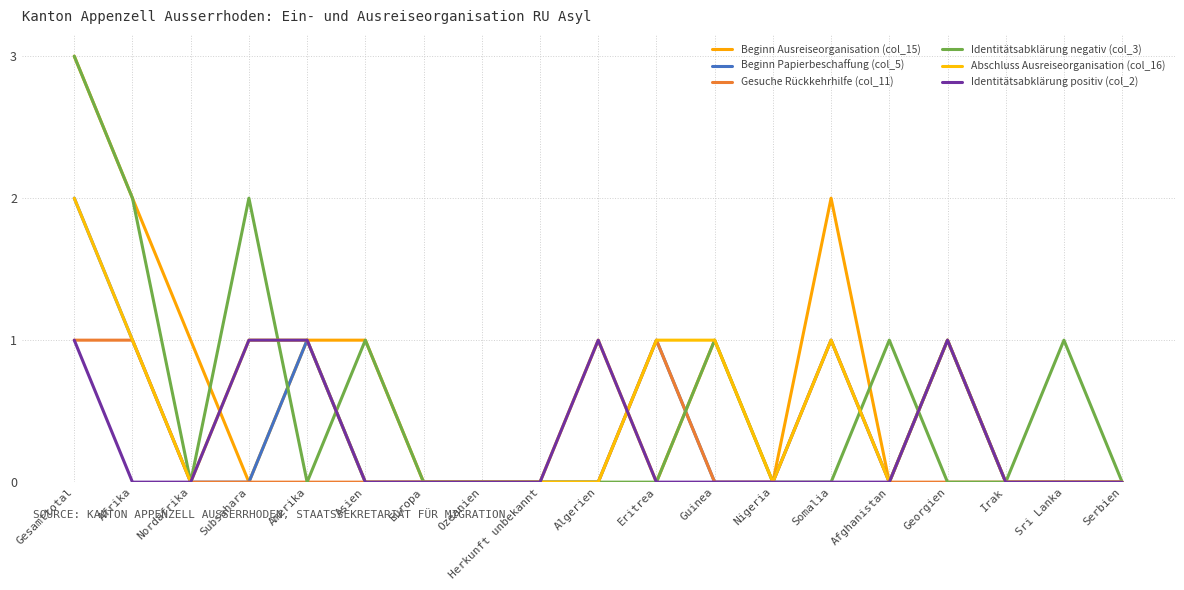

Reading right to left, list all the values displayed in this chart.

Beginn Ausreiseorganisation (col_15): 0	0	0	1	0	2	0	1	0	1	0	0	0	1	1	0	1	2	3
Beginn Papierbeschaffung (col_5): 0	0	0	1	0	1	0	0	1	0	0	0	0	0	1	0	0	1	2
Gesuche Rückkehrhilfe (col_11): 0	0	0	0	0	1	0	0	1	0	0	0	0	0	0	0	0	1	1
Identitätsabklärung negativ (col_3): 0	1	0	0	1	0	0	1	0	0	0	0	0	1	0	2	0	2	3
Abschluss Ausreiseorganisation (col_16): 0	0	0	1	0	1	0	1	1	0	0	0	0	0	1	1	0	1	2
Identitätsabklärung positiv (col_2): 0	0	0	1	0	0	0	0	0	1	0	0	0	0	1	1	0	0	1